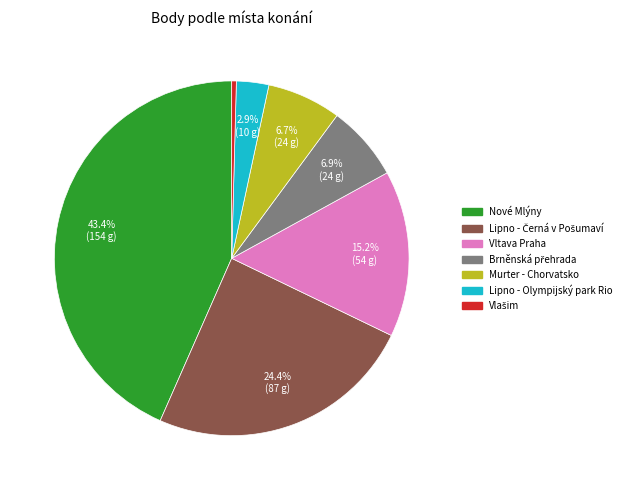

Is there any slice that represents more than half of the pie?

No